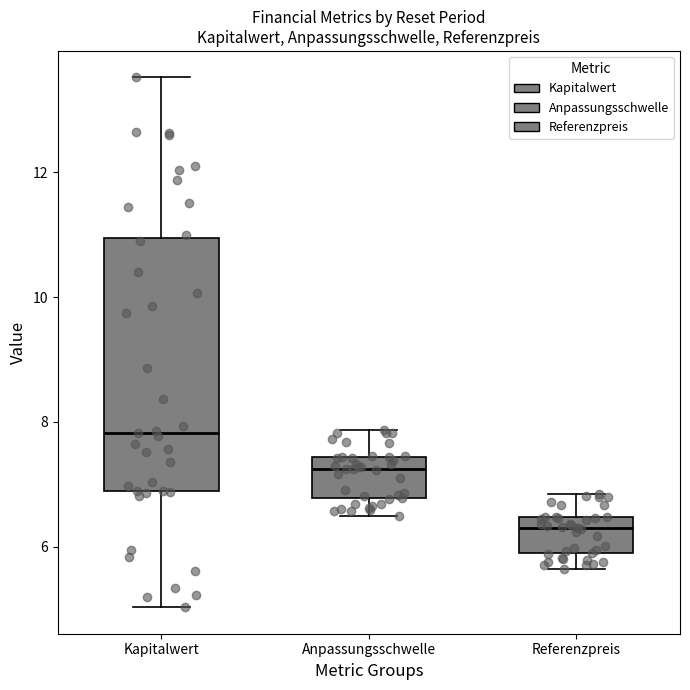

Comparing the boxes themselves (not the whiskers), which one is the tallest?

Kapitalwert